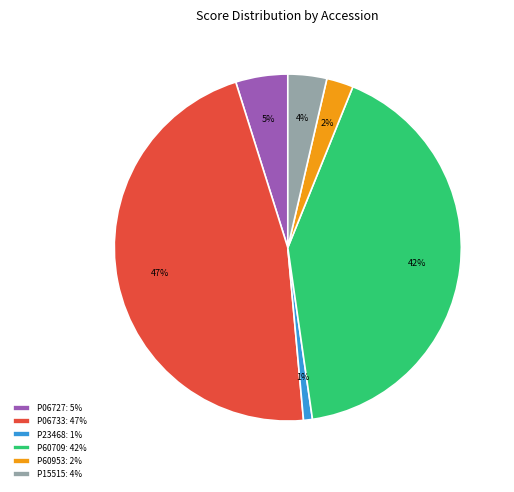

The P06733 slice represents 56% of the pie. True or false?

False